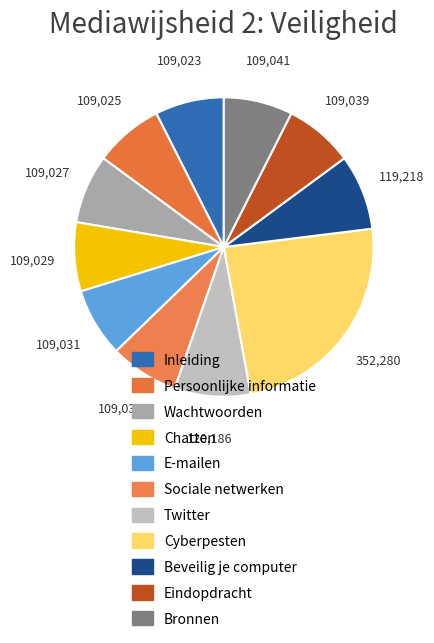

What percentage is NOT represented by Inleiding?

92.6%